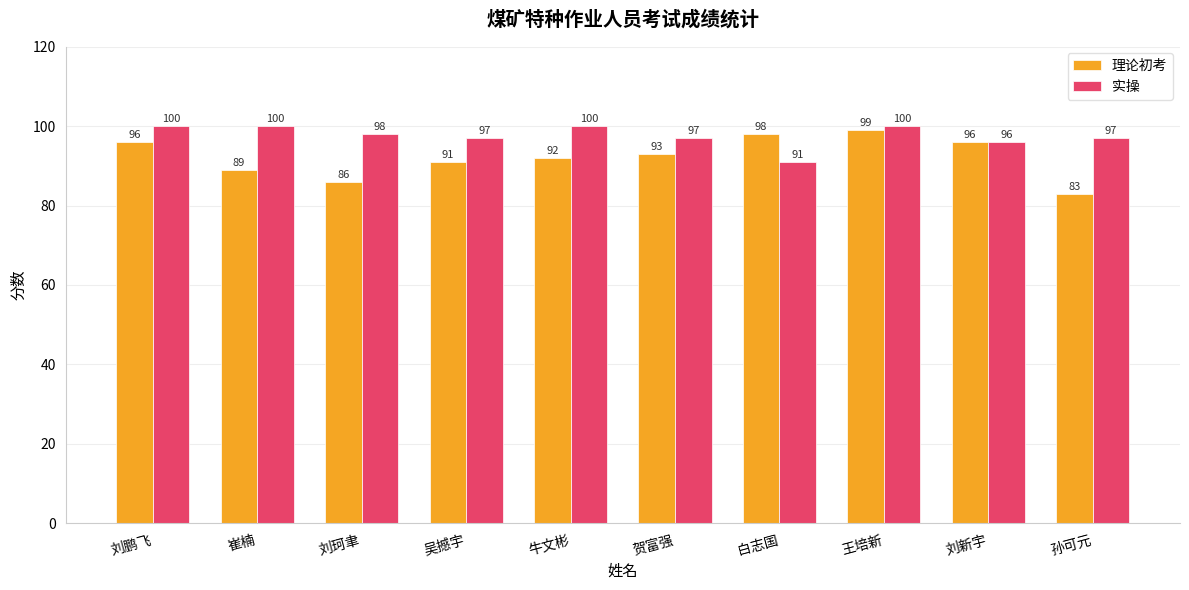

How many data points does each series have?

10